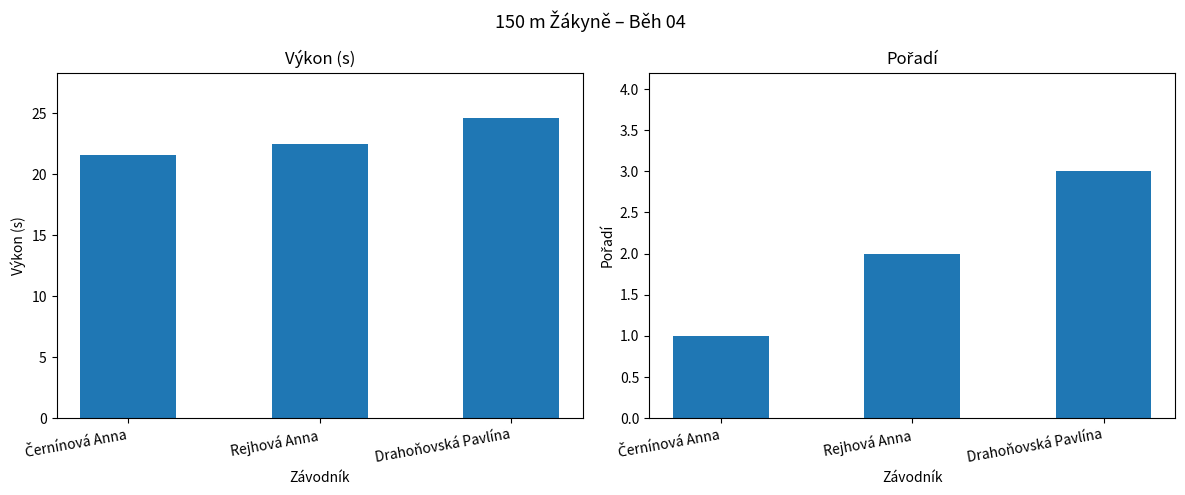

Is it true that Pořadí equals 3.0 at Drahoňovská Pavlína?

True